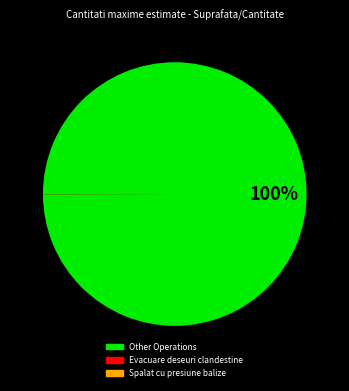

Is Other Operations the majority of the pie?

Yes